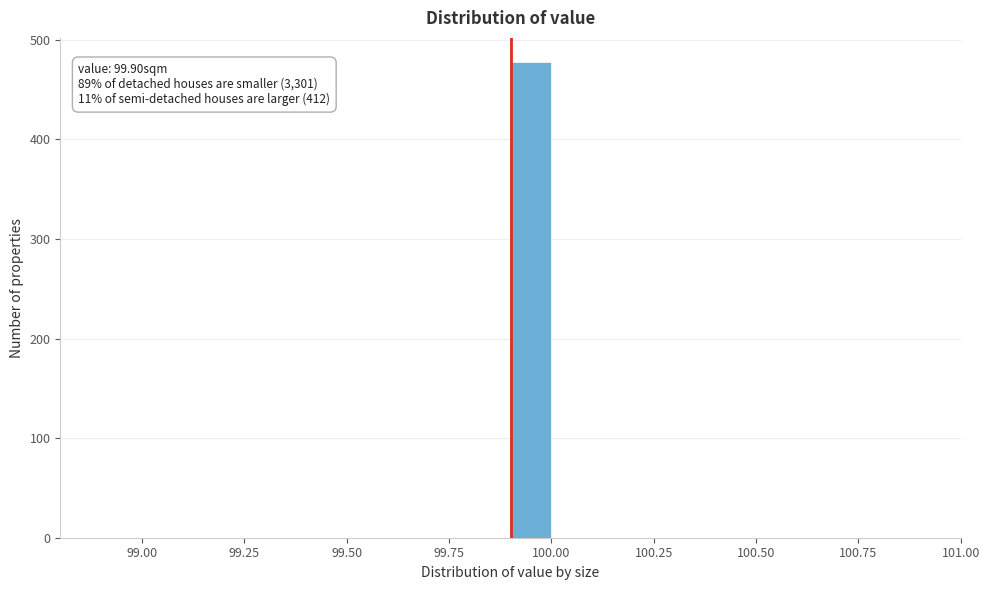

Around what value on the x-axis is the tallest bar? Give the approximate position of its centre, as read against the axis.

99.95